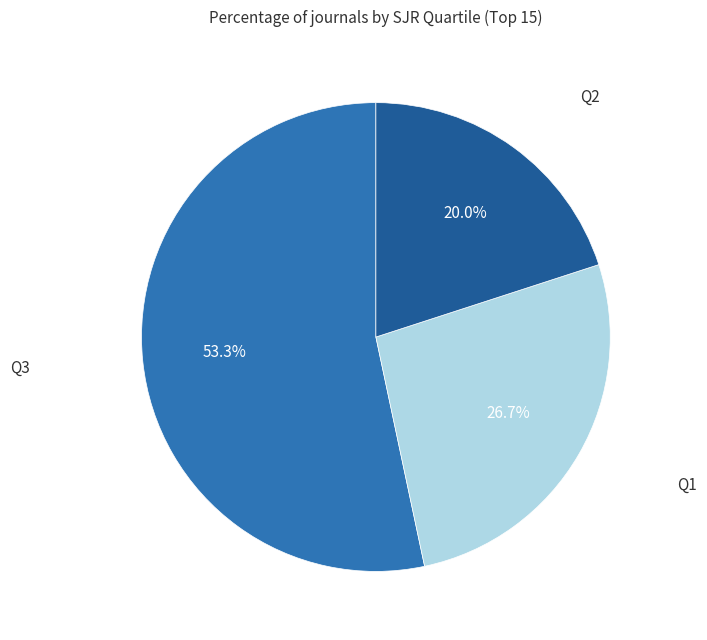

To the nearest percent, what percentage of the pie is Q2?

20%